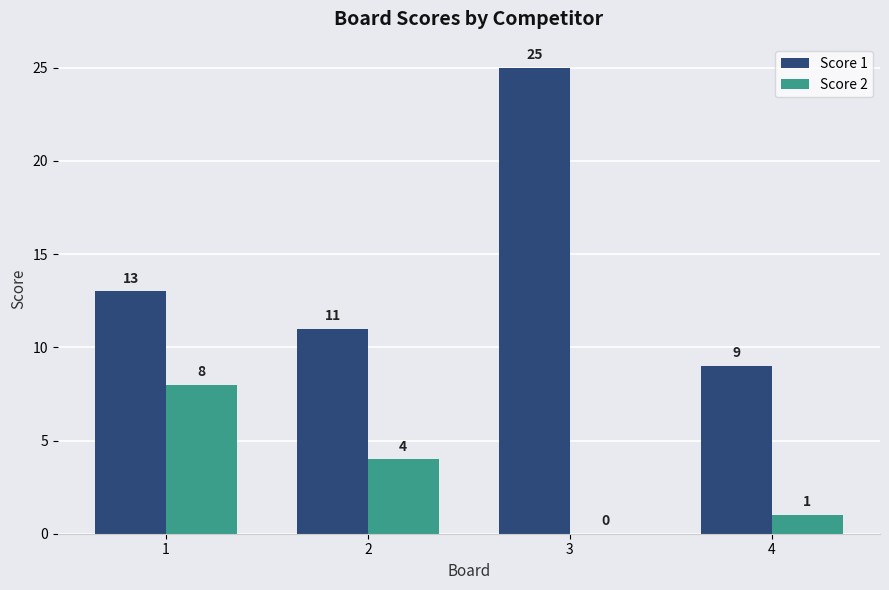

How many categories are shown in the chart?

4